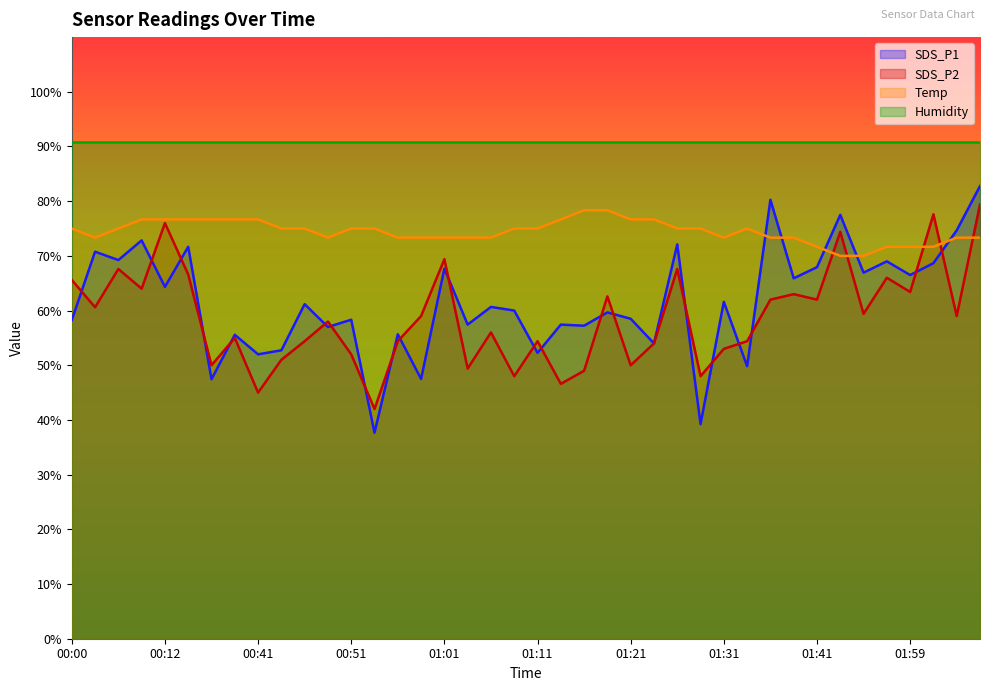

Which series has the largest total across all categories?

Humidity